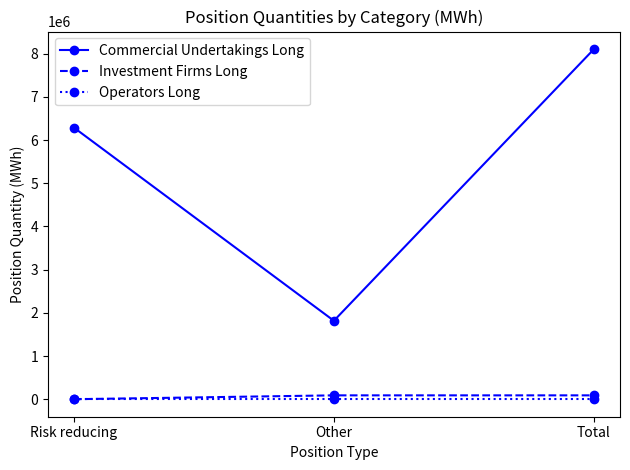

What is the total value across all series at Other?

1906038